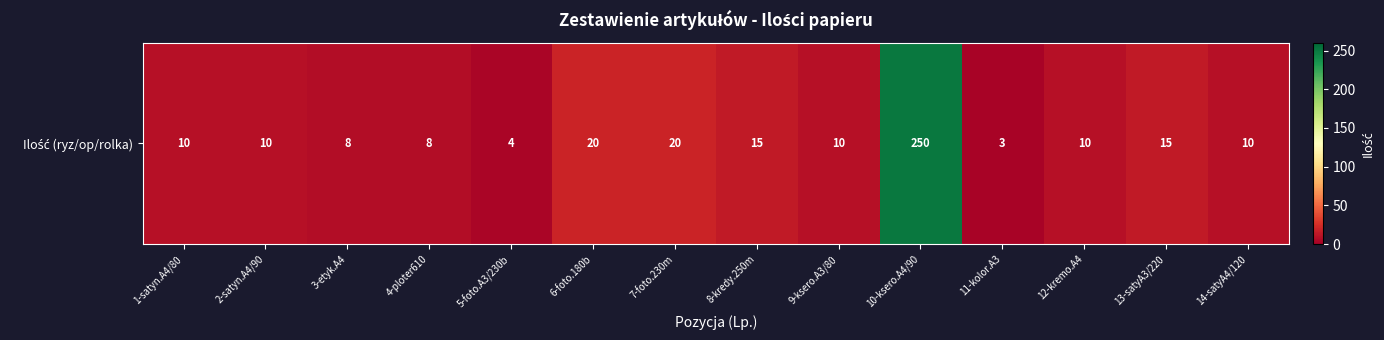

What is the greatest value displayed?

250